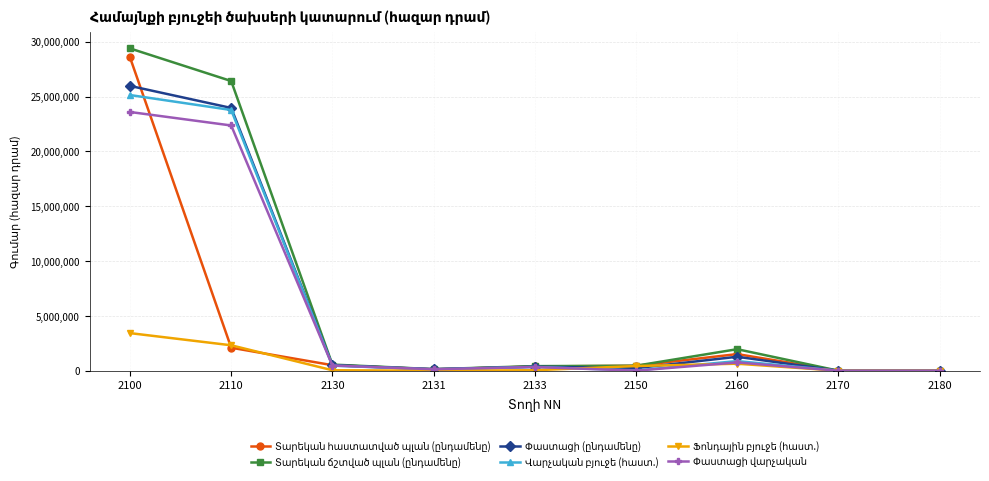

True or false: Վարչական բյուջե (հաստ.) and Փաստացի (ընդամենը) cross at least once.

False